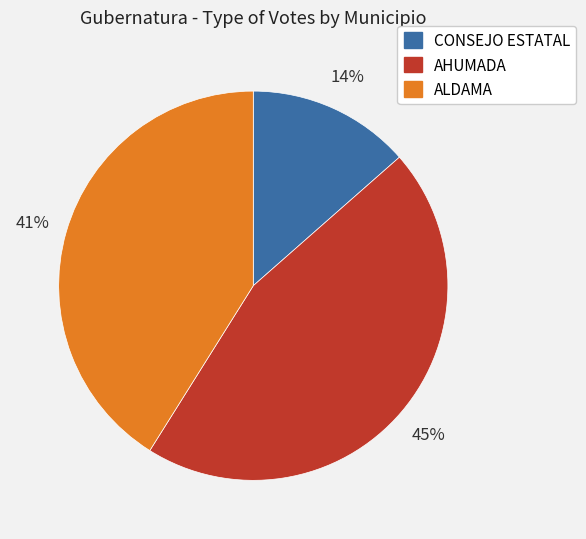

Is there a majority slice in this chart?

No